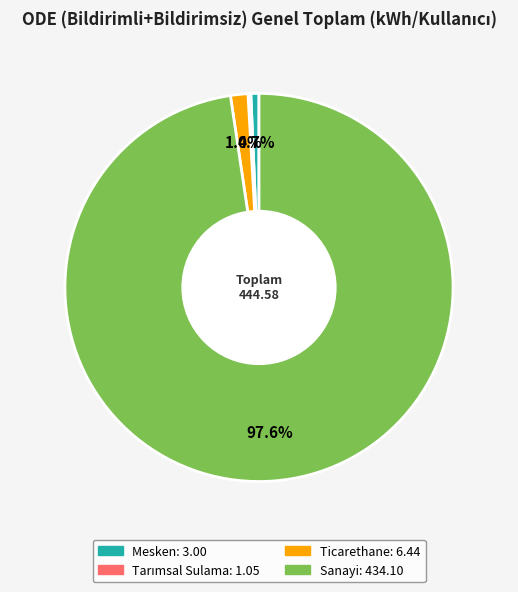

To the nearest percent, what percentage of the pie is Mesken?

1%